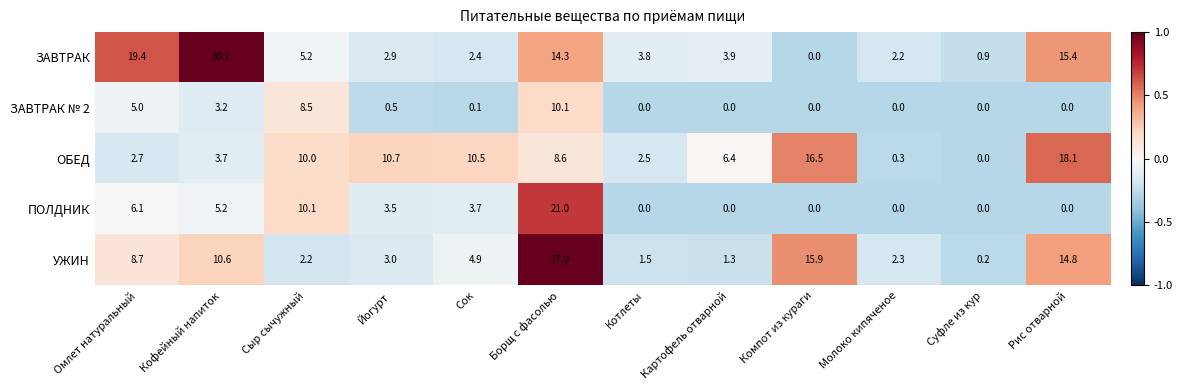

Rank the series at Сок from highest to lowest value.

ОБЕД, УЖИН, ПОЛДНИК, ЗАВТРАК, ЗАВТРАК № 2